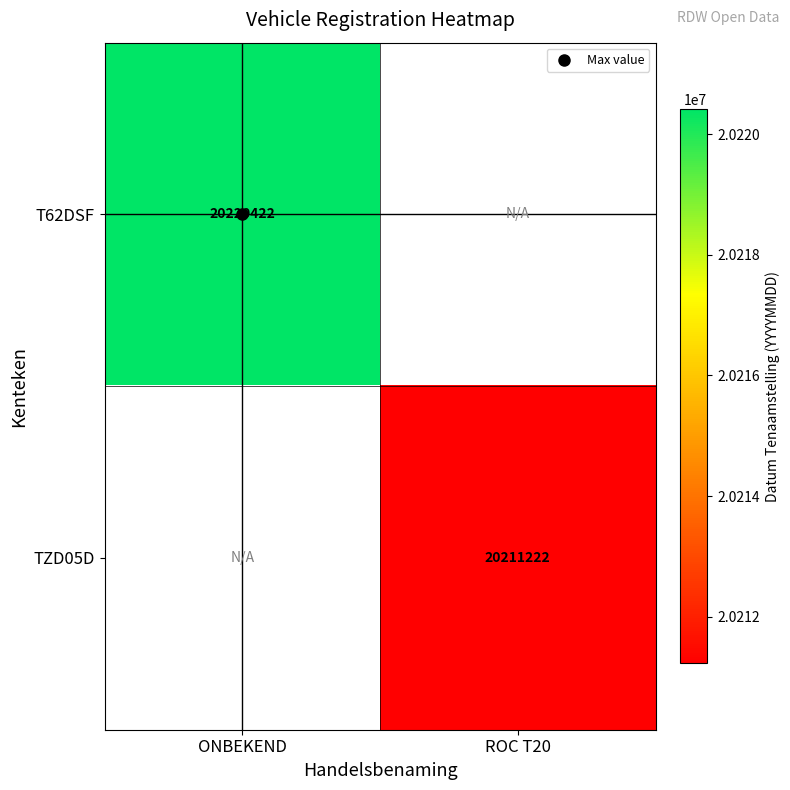

How many data points does each series have?

2